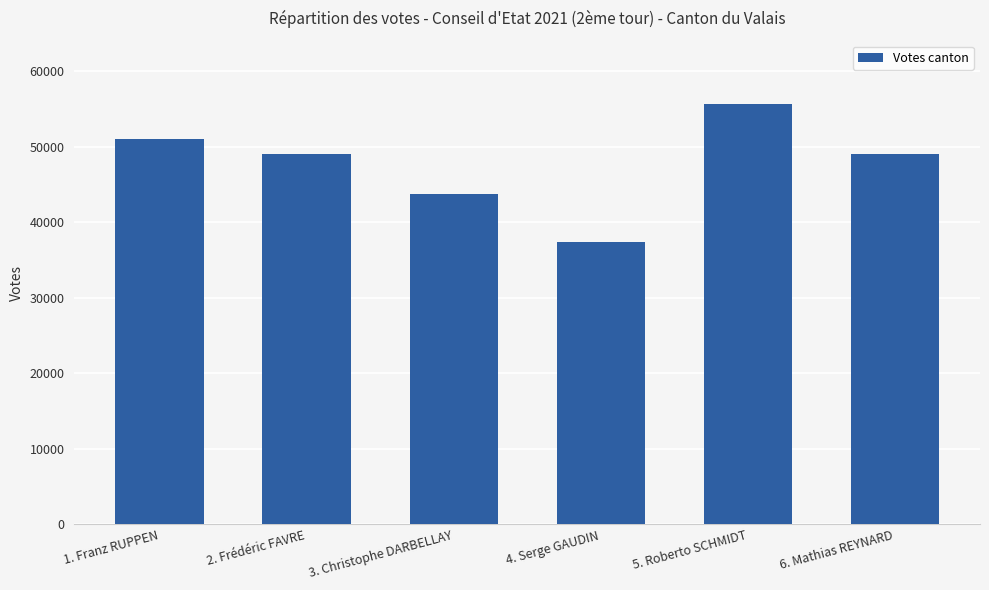

How many bars are there in total?

6